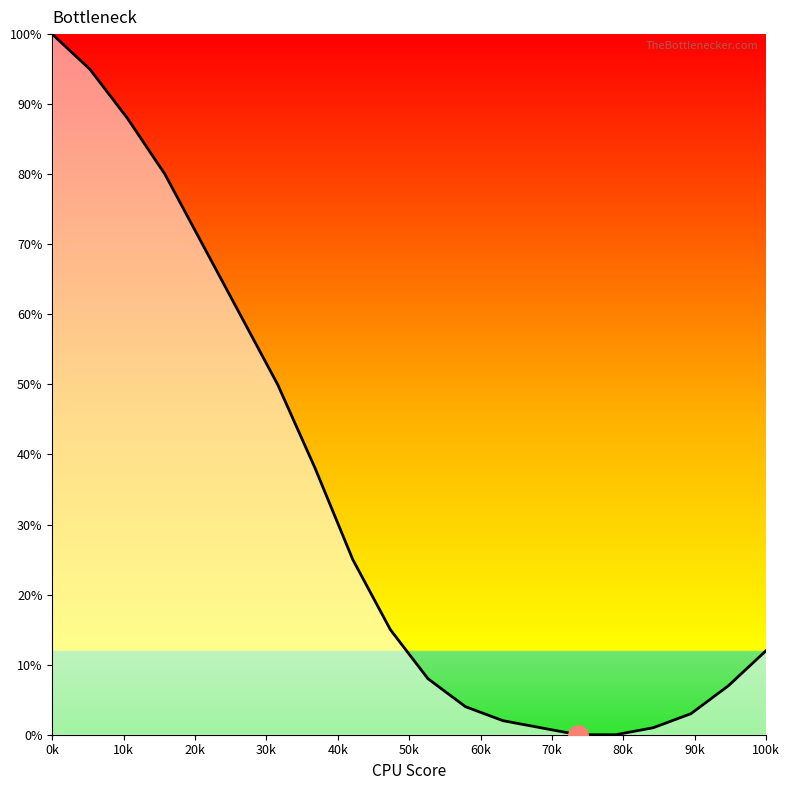

What is the difference between the maximum and minimum values?

100